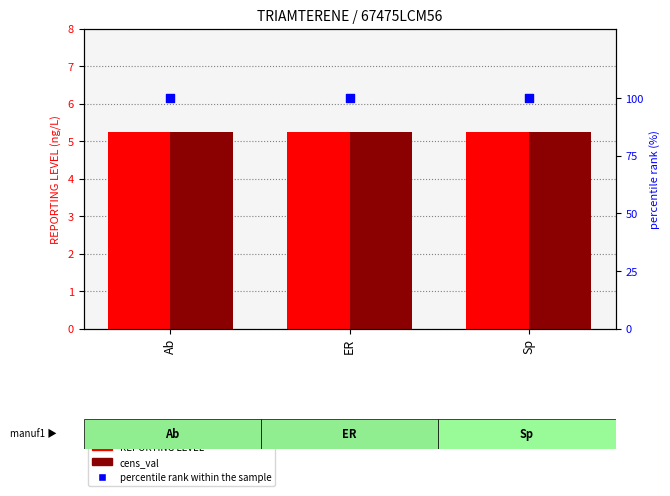

Which series reaches the maximum Y coordinate?

percentile rank within the sample